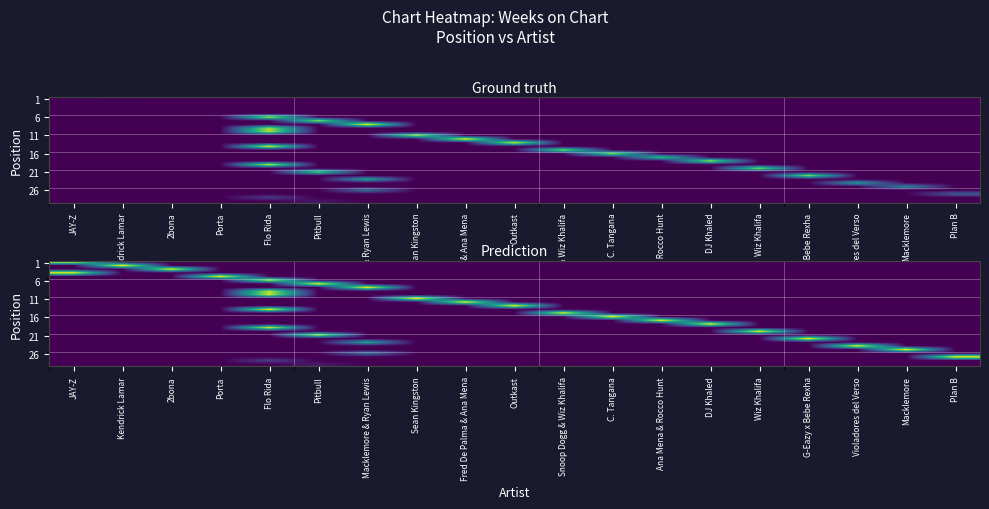

Which category has the lowest value across all series?

Kendrick Lamar